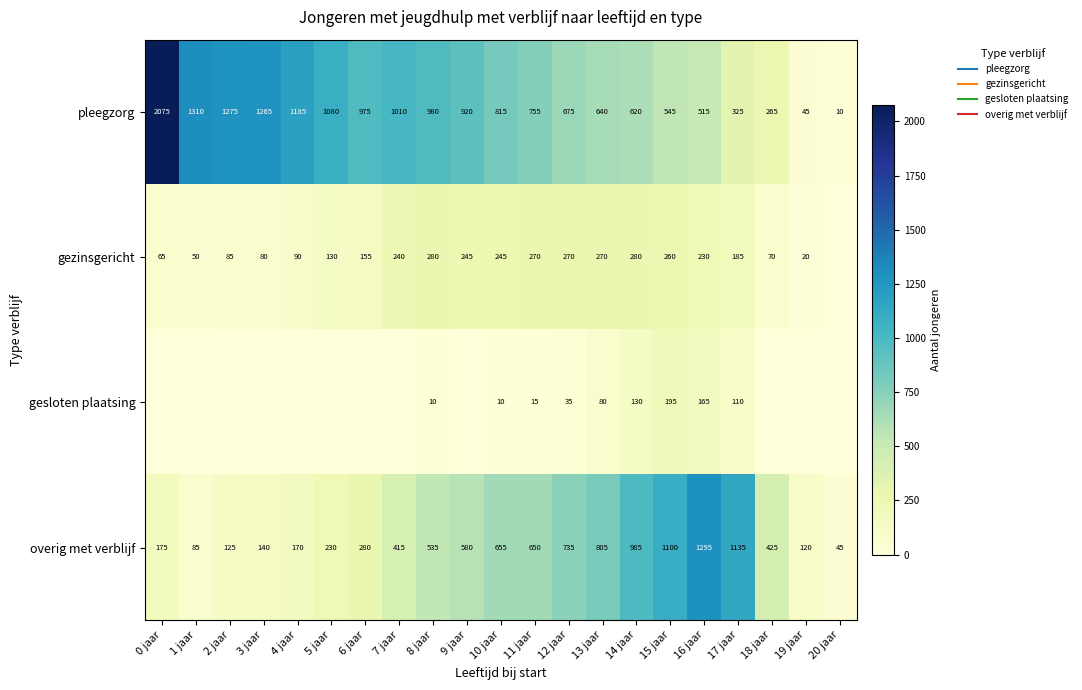

How many data points in overig met verblijf are above 425?

10